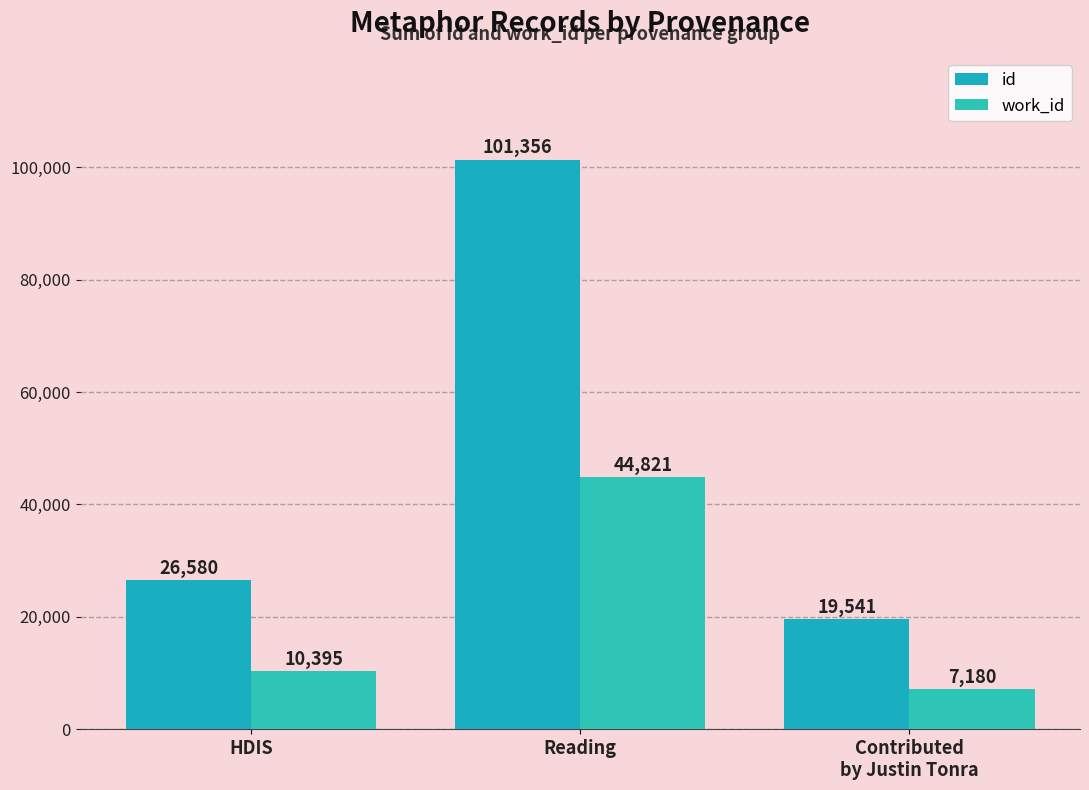

How many data points in work_id are less than 10395?

1